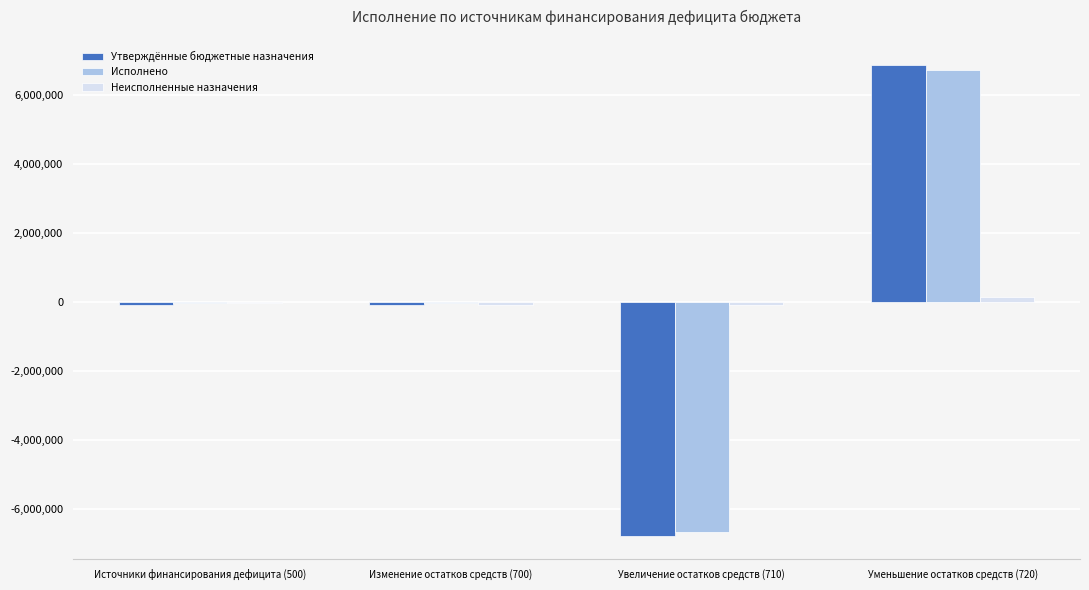

What is the sum of all Исполнено values?

-42693.9